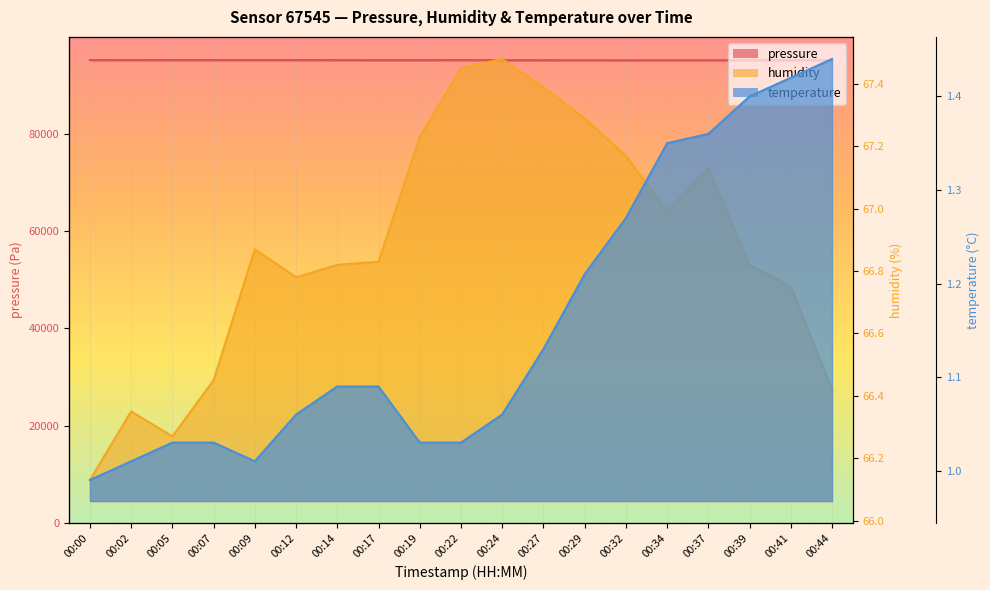

What is the lowest value of the pressure (line) series?

95099.0